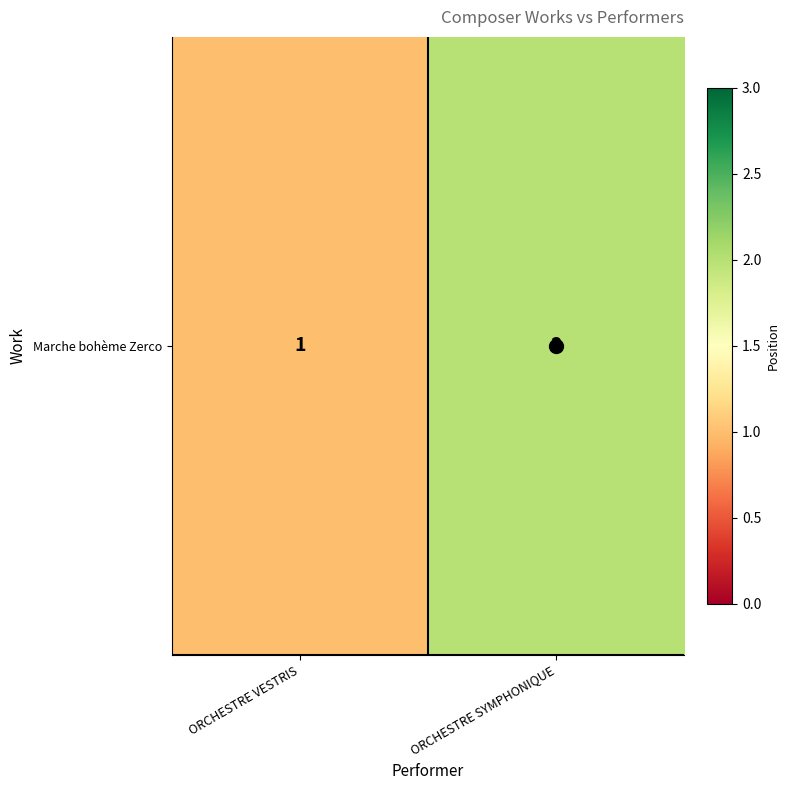

How many values are below 2?

1